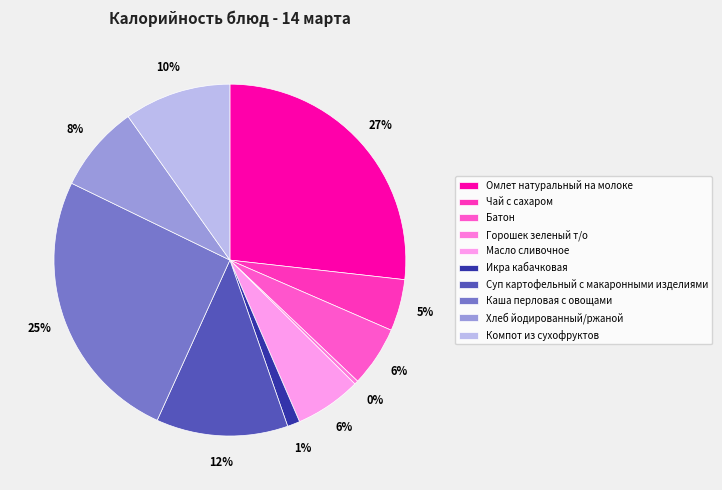

To the nearest percent, what is the average slice percentage?

10%